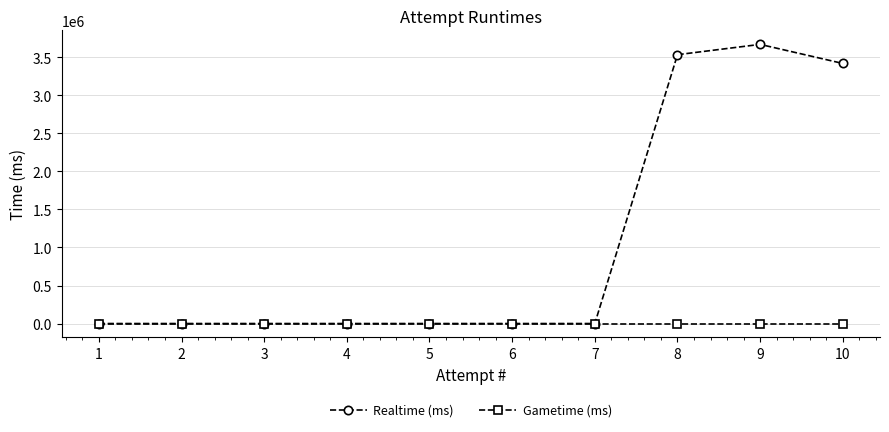

How many categories are shown in the chart?

10